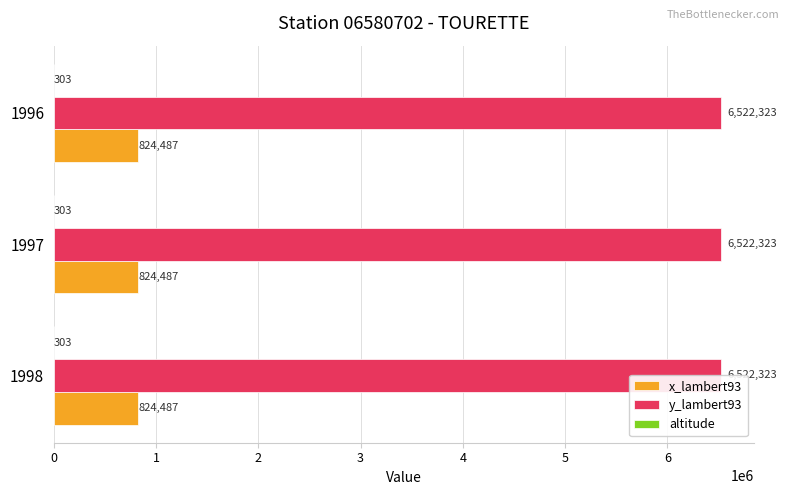

Which series has the largest total across all categories?

y_lambert93